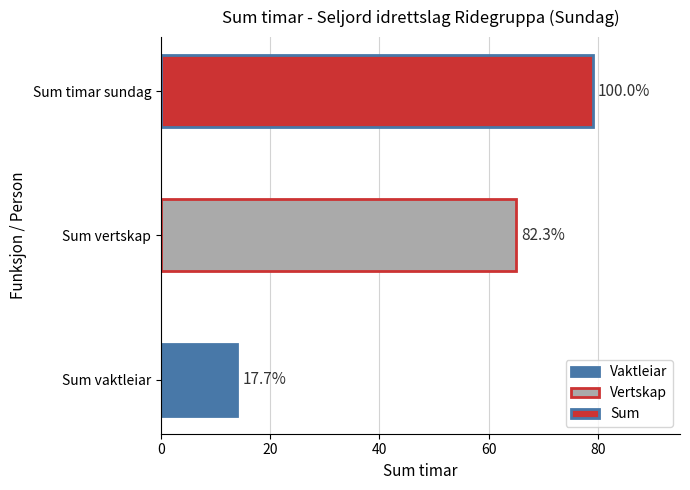

Are the bars horizontal?

Yes